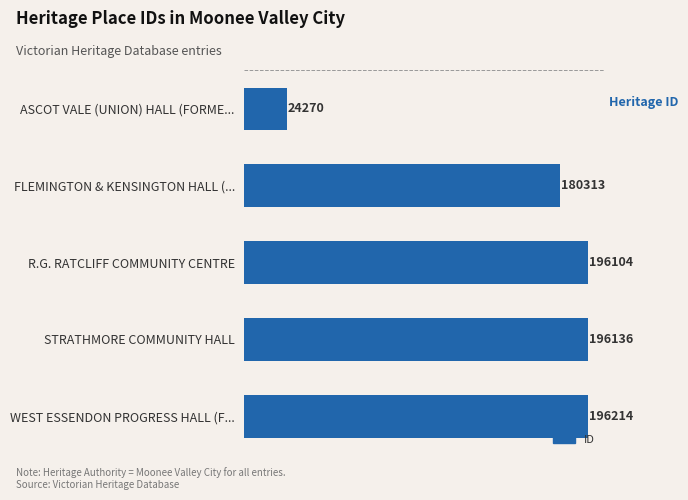

True or false: the data shows 196136 at STRATHMORE COMMUNITY HALL.

True